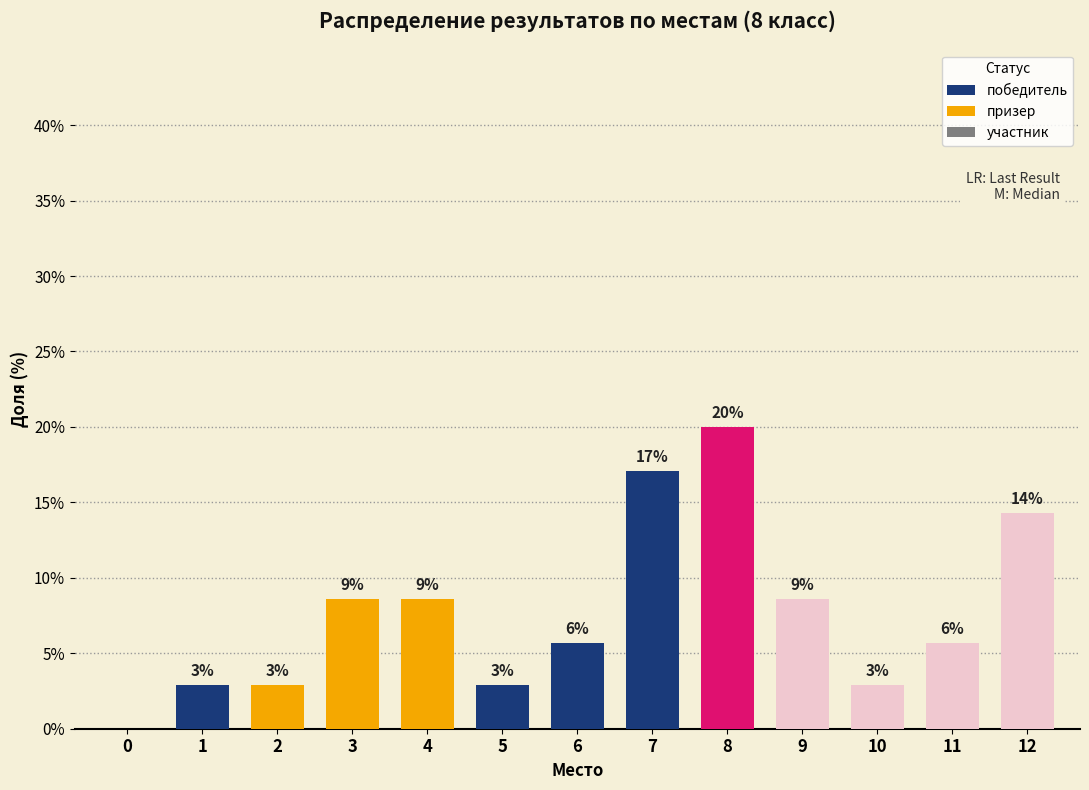

Are the bars horizontal?

No